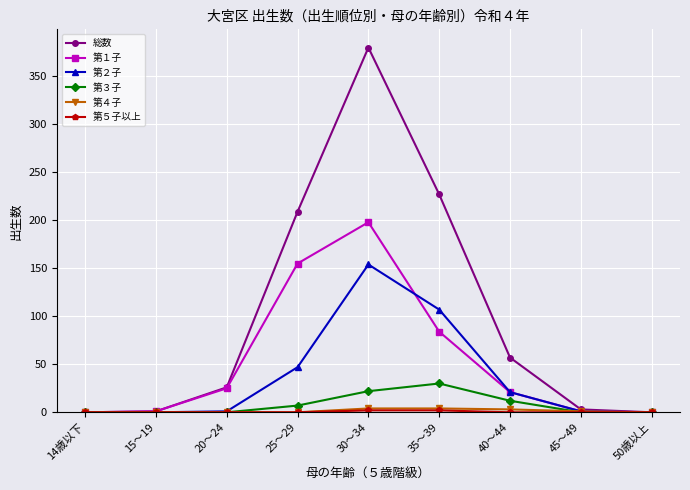

True or false: 第２子 has more than 0 interior local peaks.

True